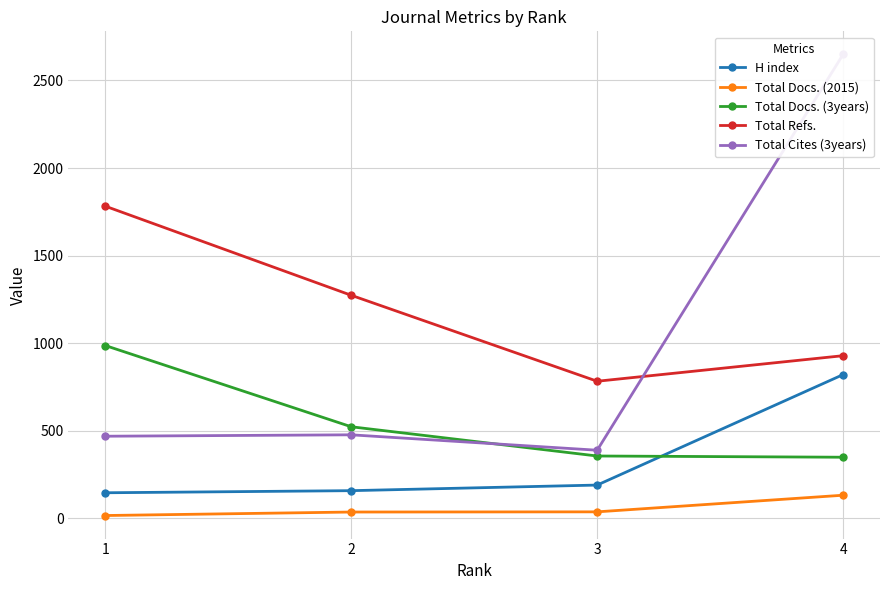

True or false: Total Cites (3years) and Total Docs. (2015) cross at least once.

False